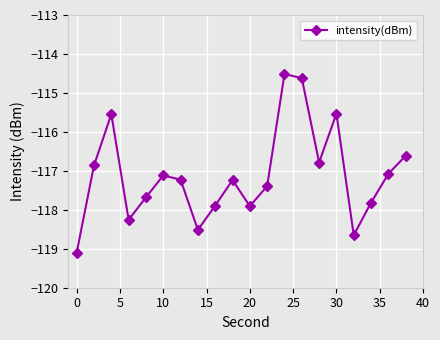

How many interior local valleys (lower than both neighbors) does the data have?

5